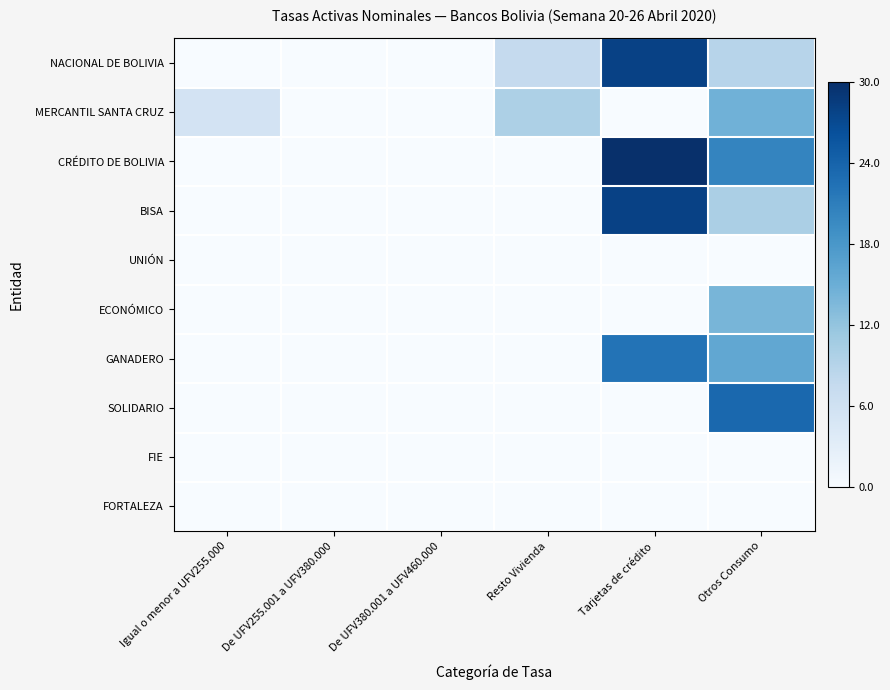

Which series has the widest spread of values?

CRÉDITO DE BOLIVIA